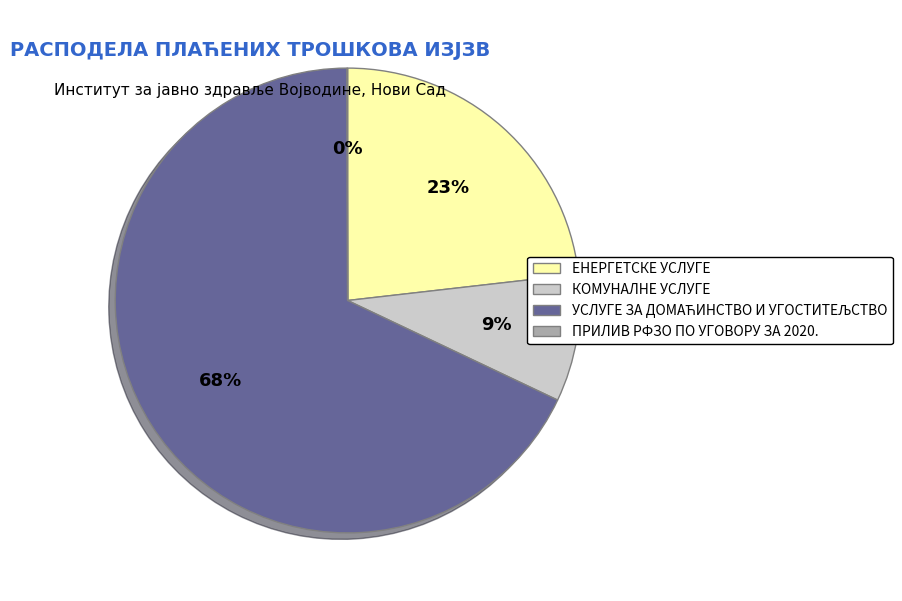

To the nearest percent, what is the difference between the largest and smallest slice percentages?

68%